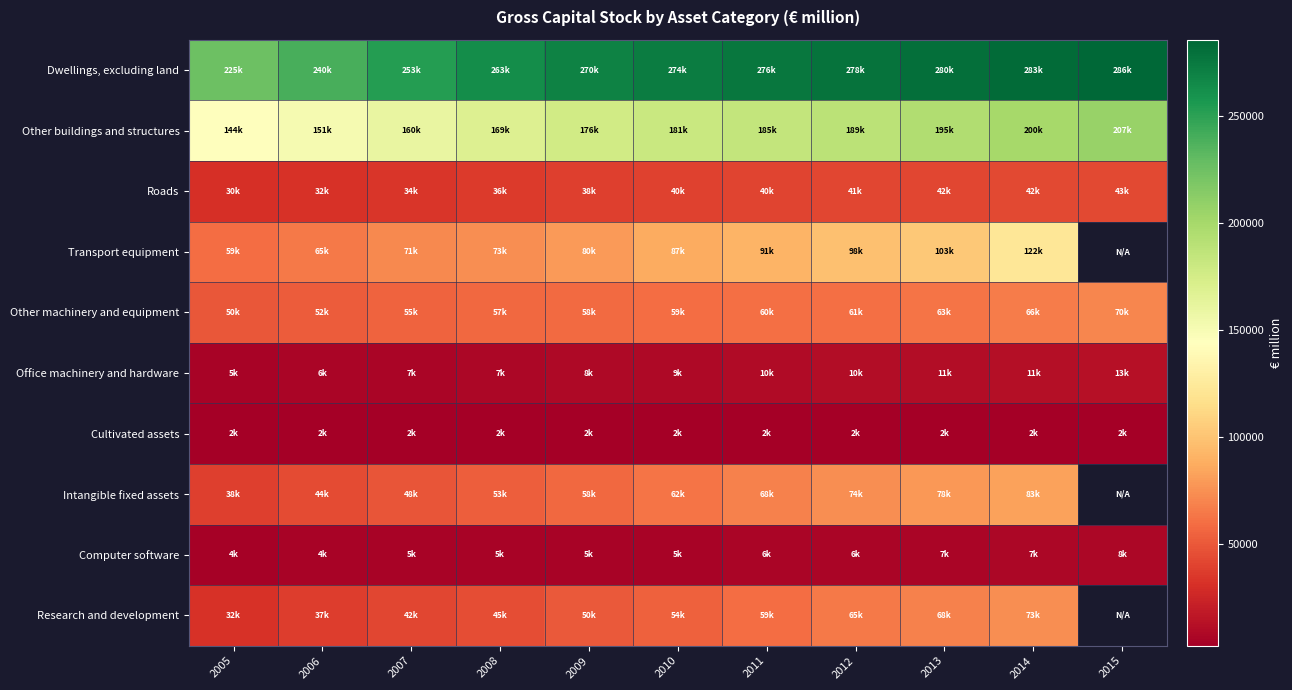

At which label is Dwellings, excluding land closest to 255415?

2007